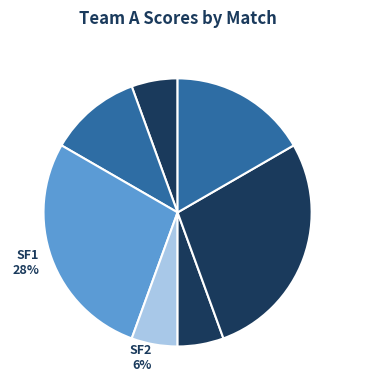

Do NS-NB 28% and PE-NB 6% together represent more than half of the pie?

No